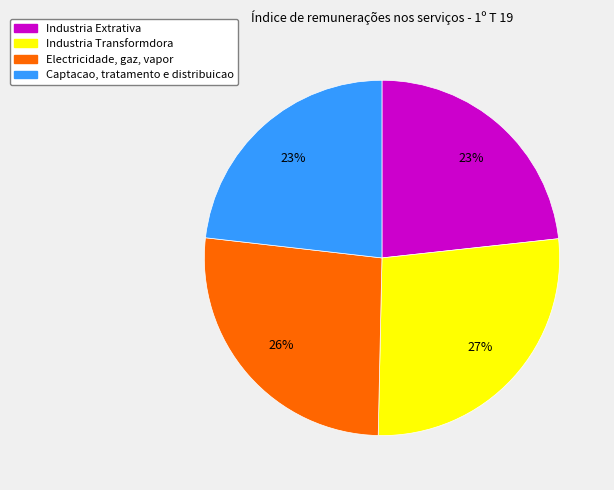

To the nearest percent, what is the average slice percentage?

25%